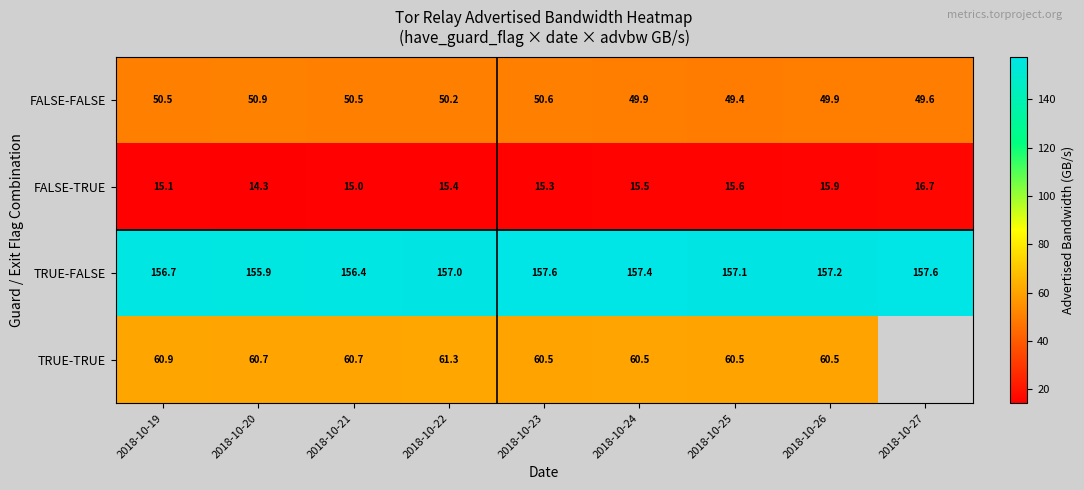

Which series changed the most between 2018-10-20 and 2018-10-24?

TRUE-FALSE